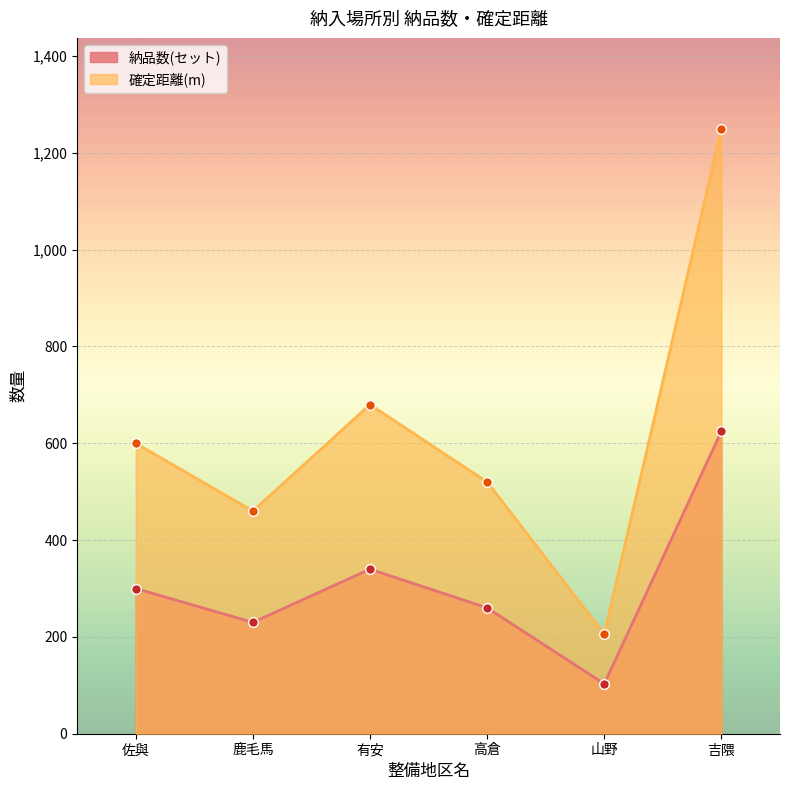

Reading left to right, what are all the values shown in this chart?

納品数(セット): 300	230	340	260	103	625
確定距離(m): 600	460	680	520	206	1250